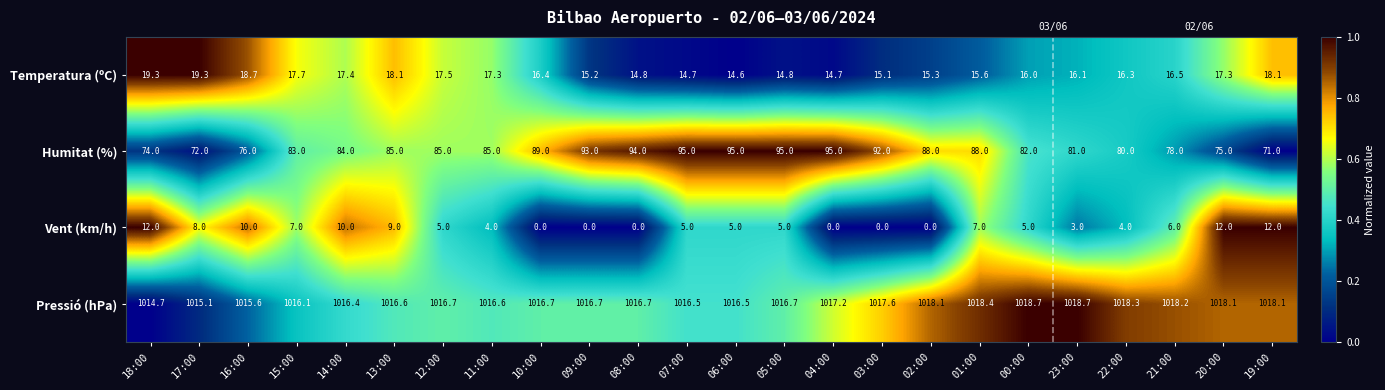

The Pressió (hPa) series shows 1018.1 at 19:00. True or false?

True